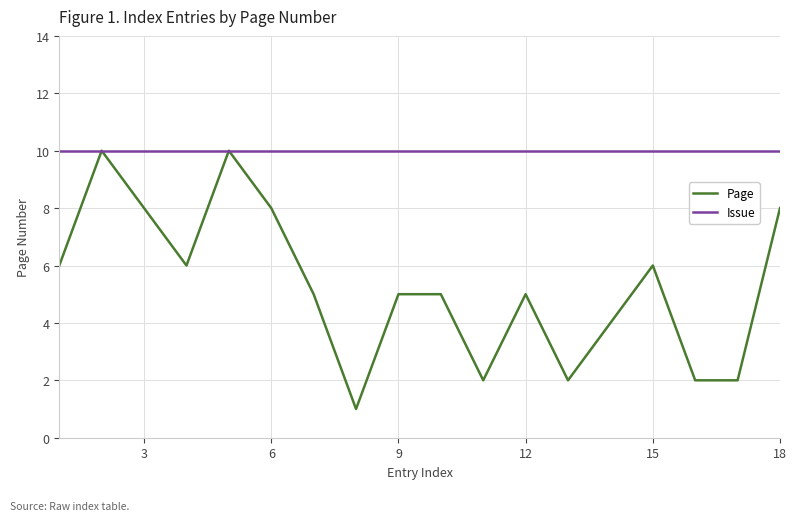

What is the maximum value for Page?

10